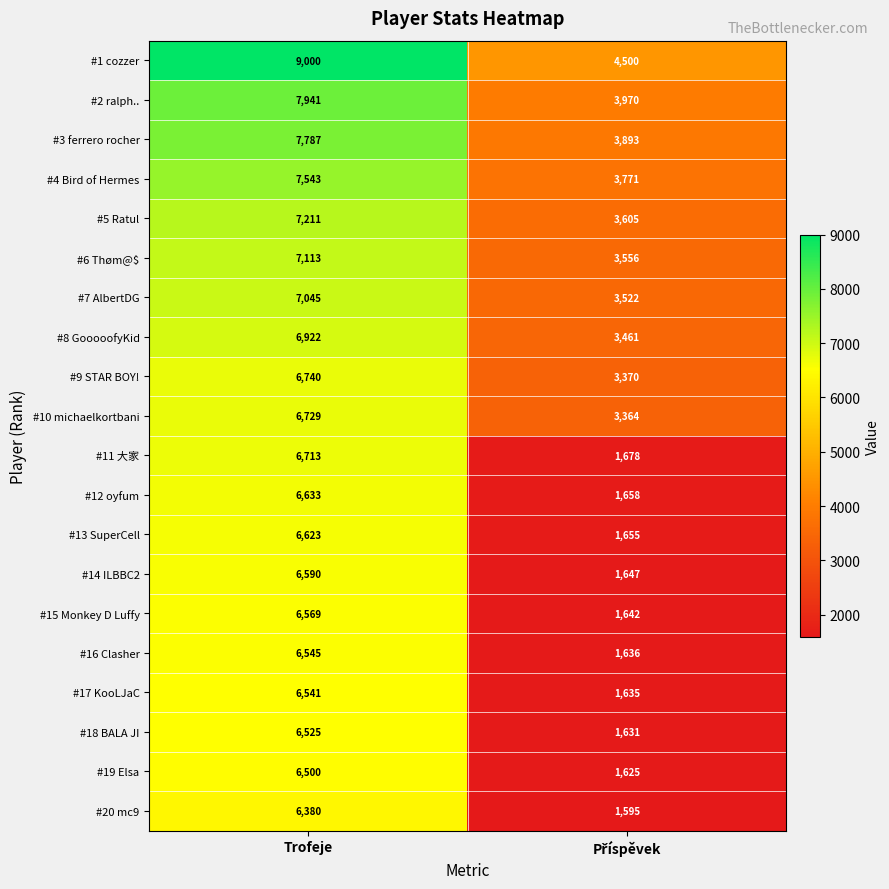

Which series has the largest range (max minus min)?

#11 大家